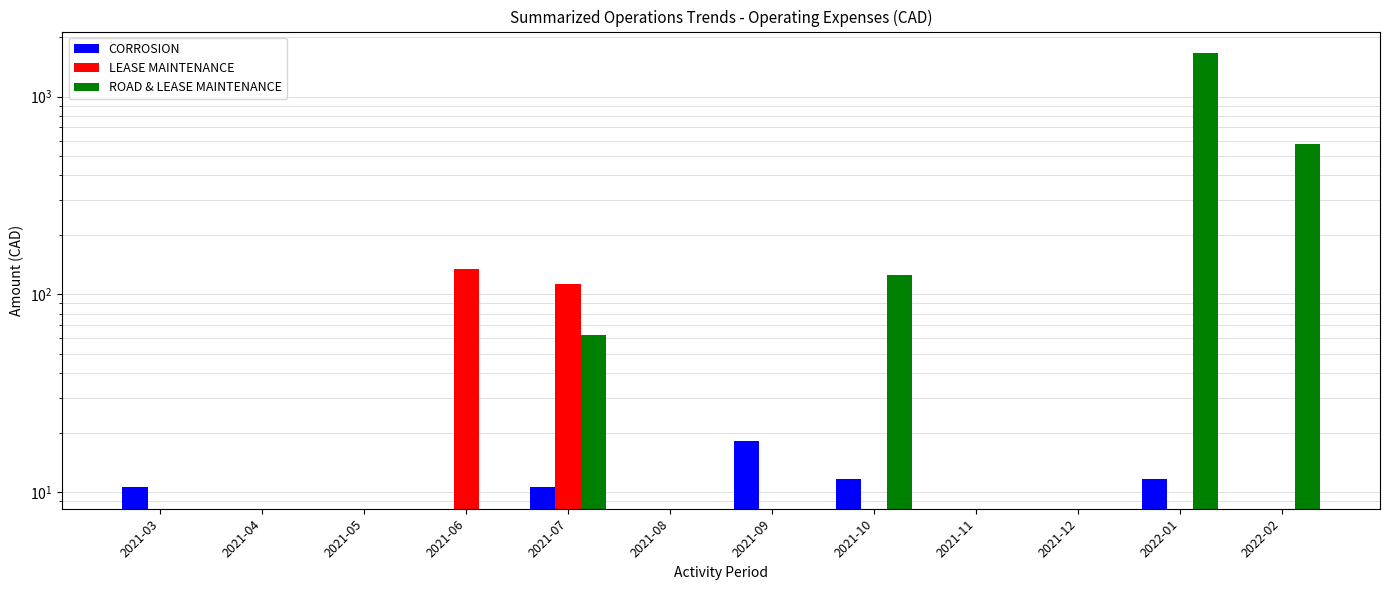

How many data points in ROAD & LEASE MAINTENANCE are above 0?

4